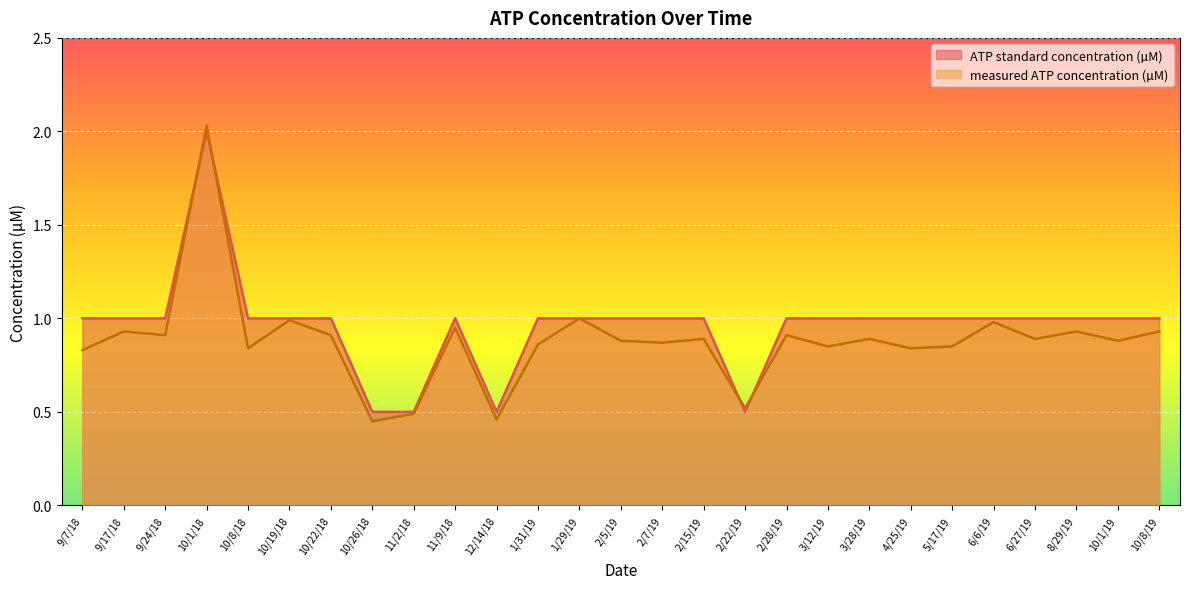

What is the minimum value for ATP standard concentration (µM)?

0.5